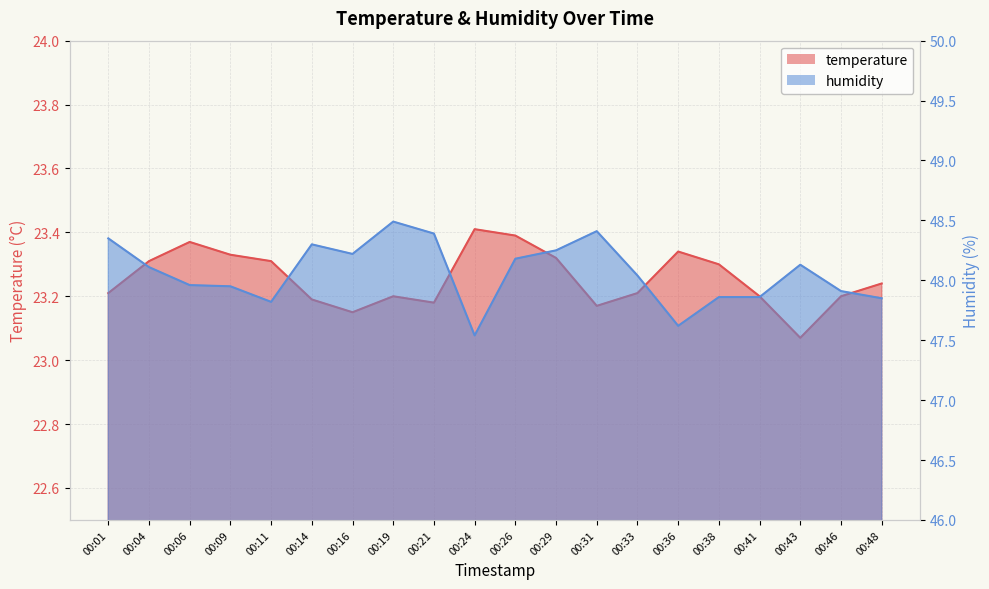

What is the value of the temperature point at the 7th from the left?

23.1